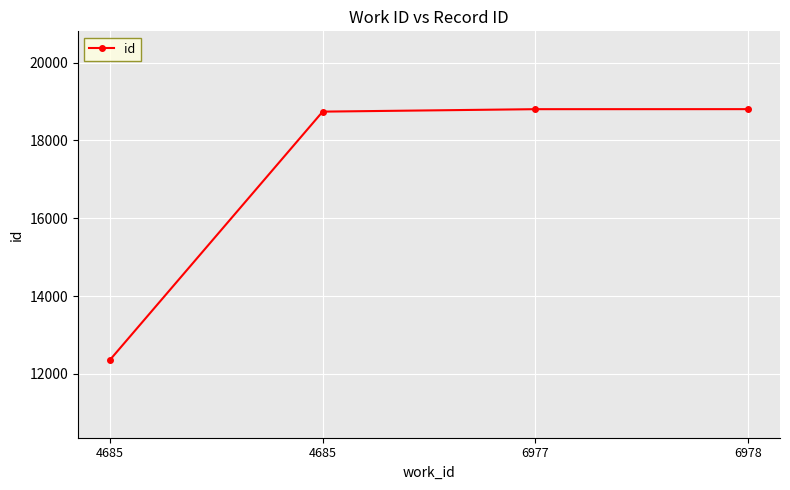

Where is the data nearest to the value 15582?

4685